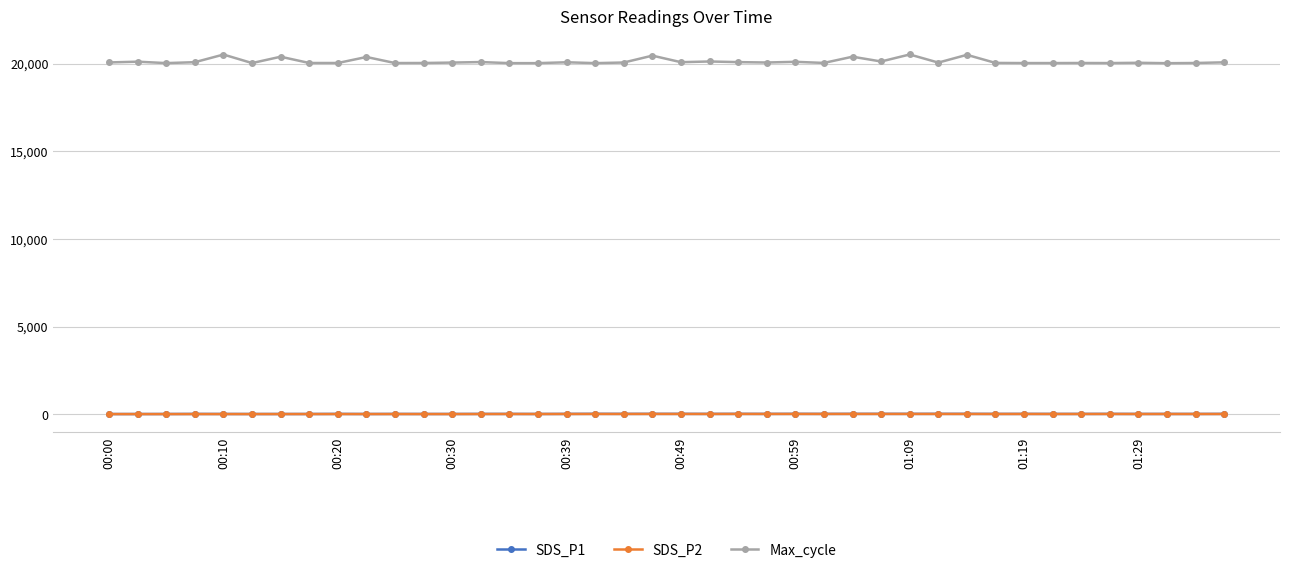

How many series are shown in this chart?

3